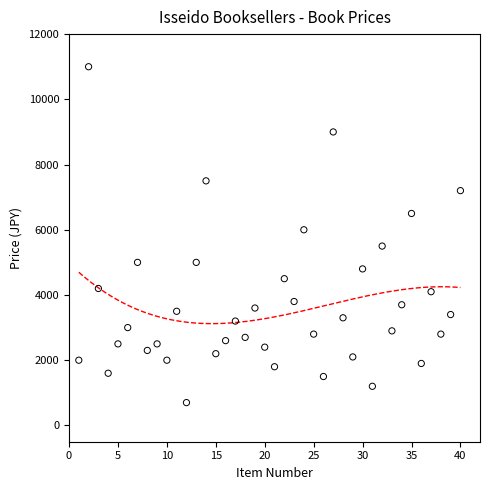

What is the range of X values (max minus min)?

39